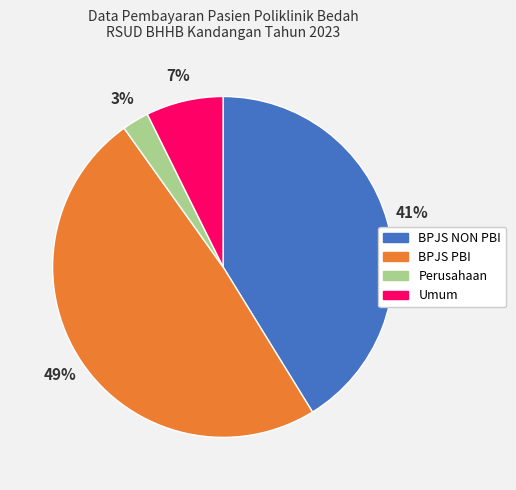

What percentage is the Umum slice, to the nearest percent?

7%